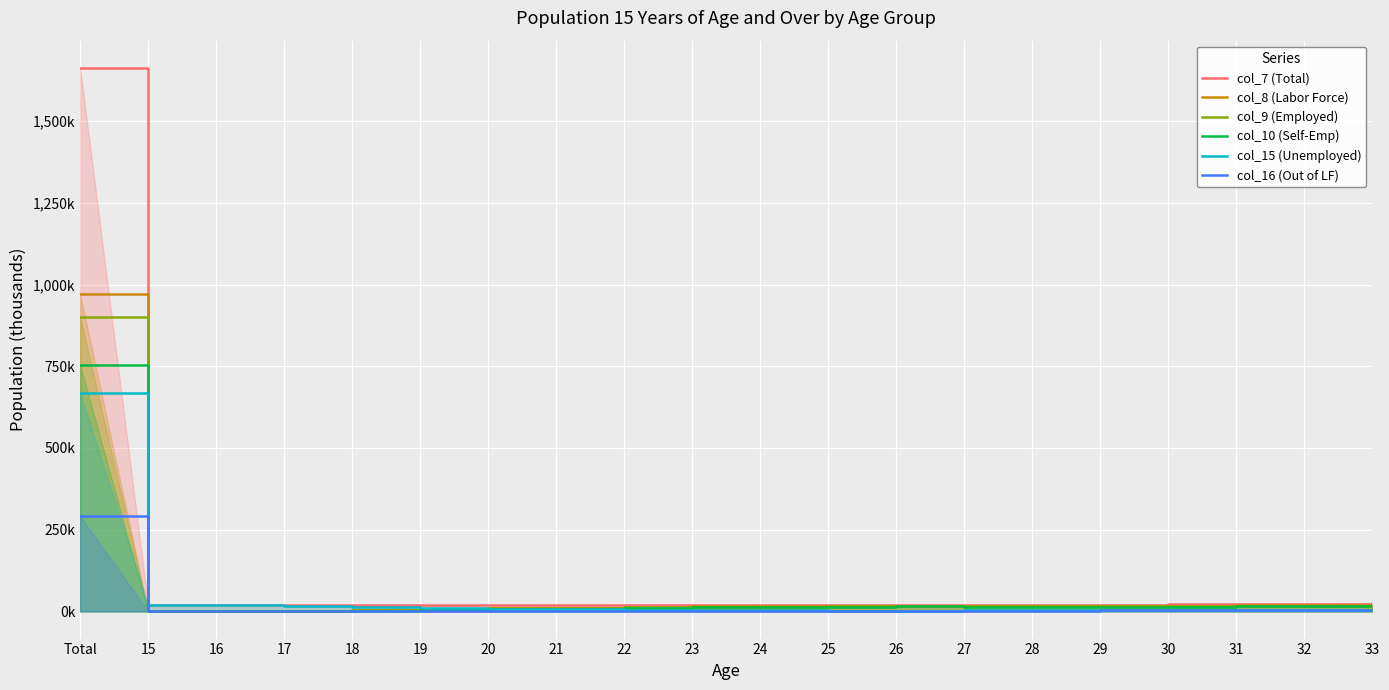

What is the value of the col_9 (Employed) point at the 16th from the left?

16.0